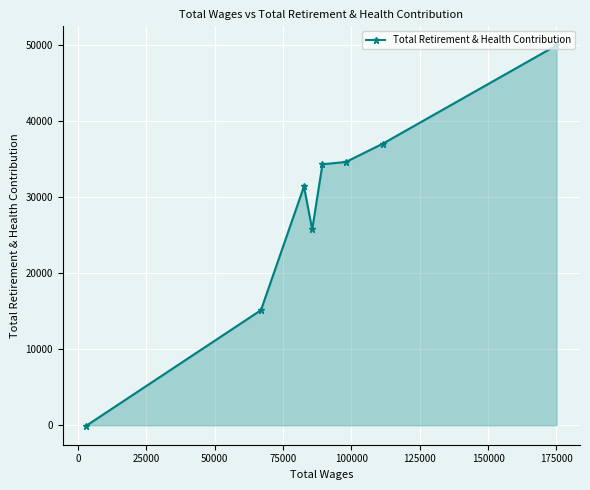

How many categories are shown in the chart?

8